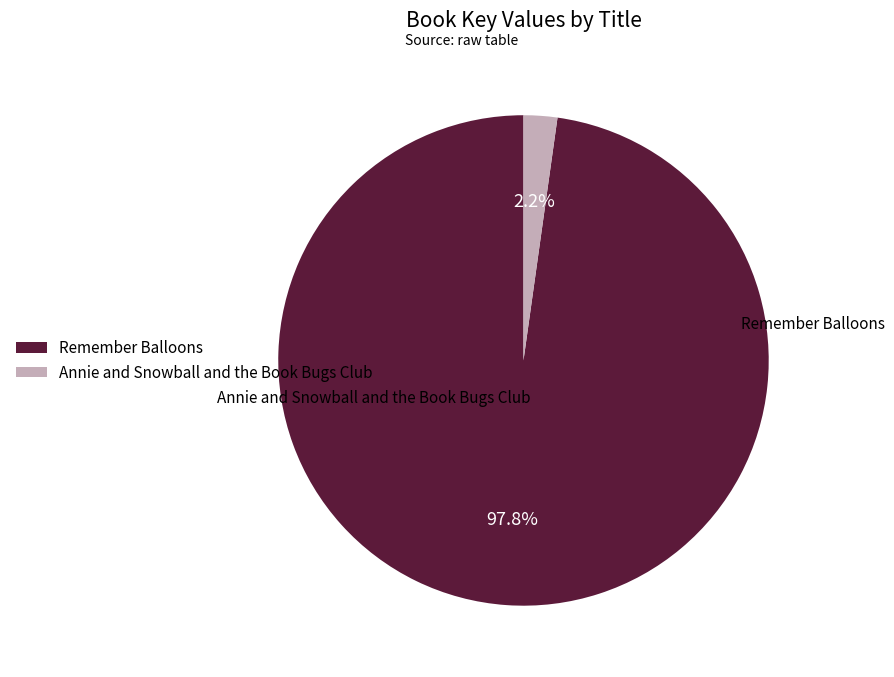

Is it true that Annie and Snowball and the Book Bugs Club is 2% of the pie?

True